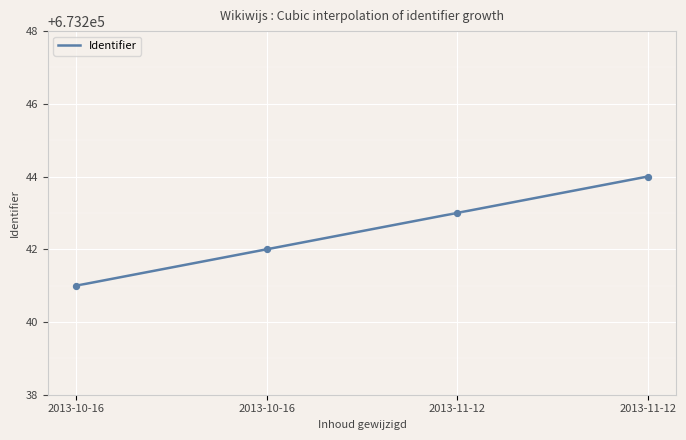

Between 2013-11-12 and 2013-11-12, which is larger?

2013-11-12